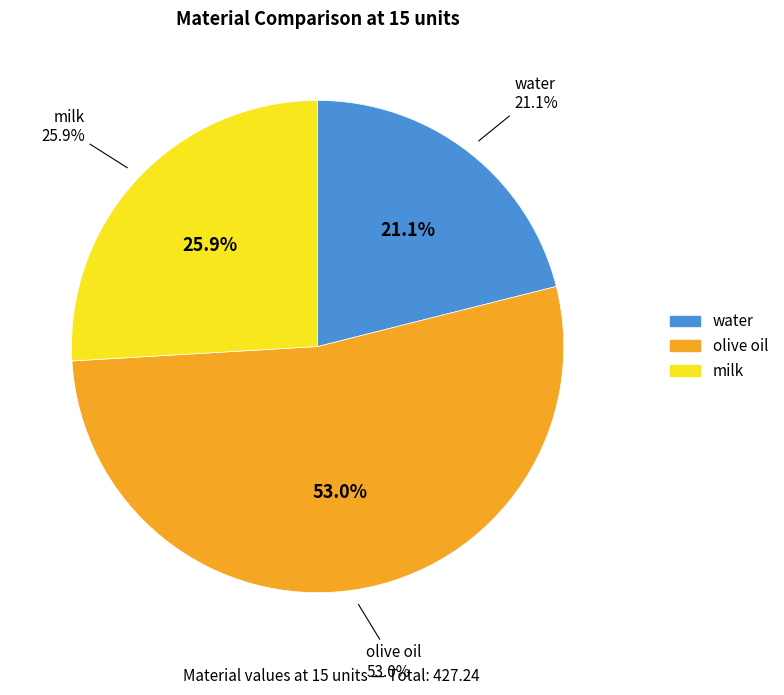

Is it true that olive oil is 53% of the pie?

True